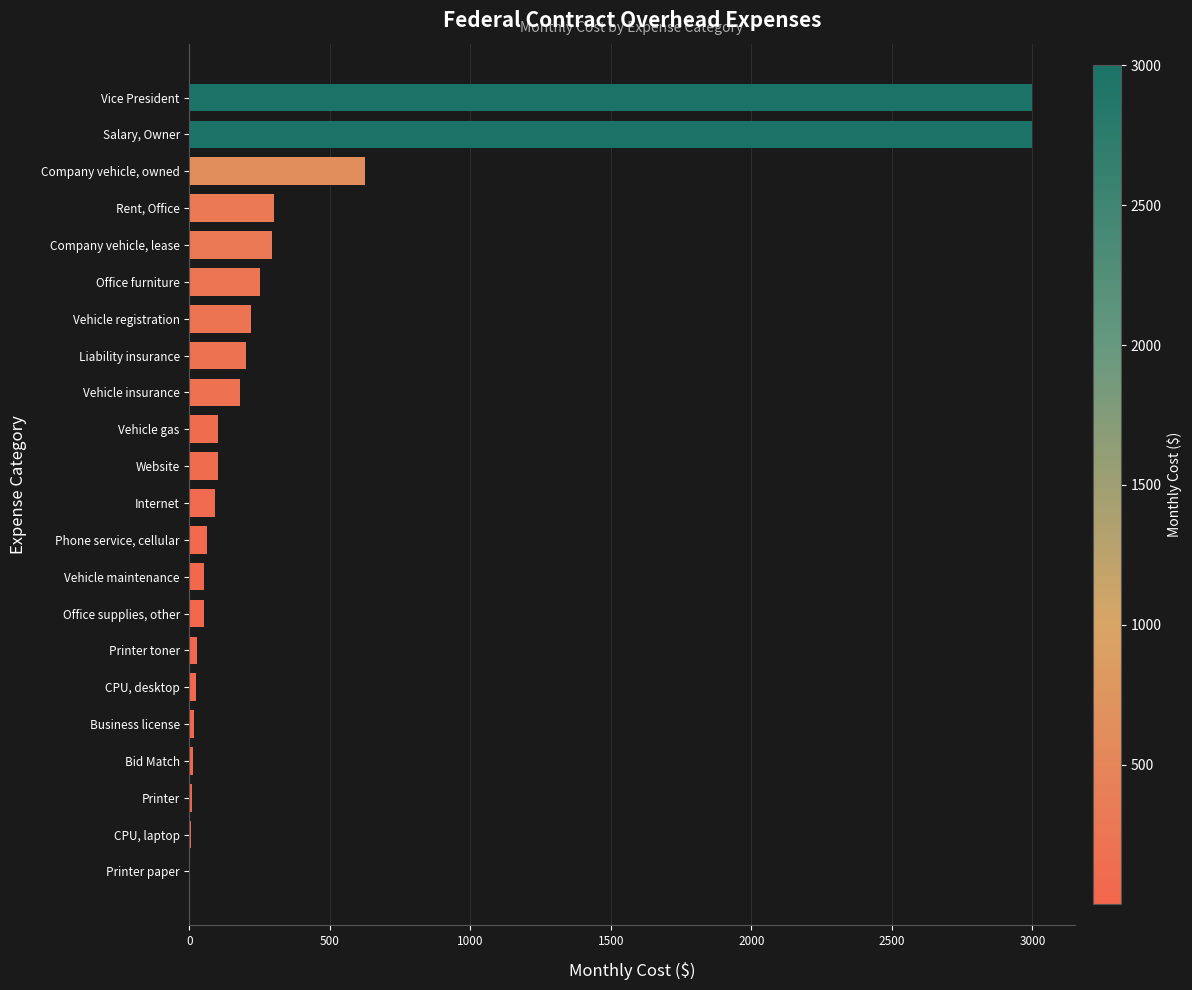

True or false: the data shows 5118.1 at Salary, Owner.

False